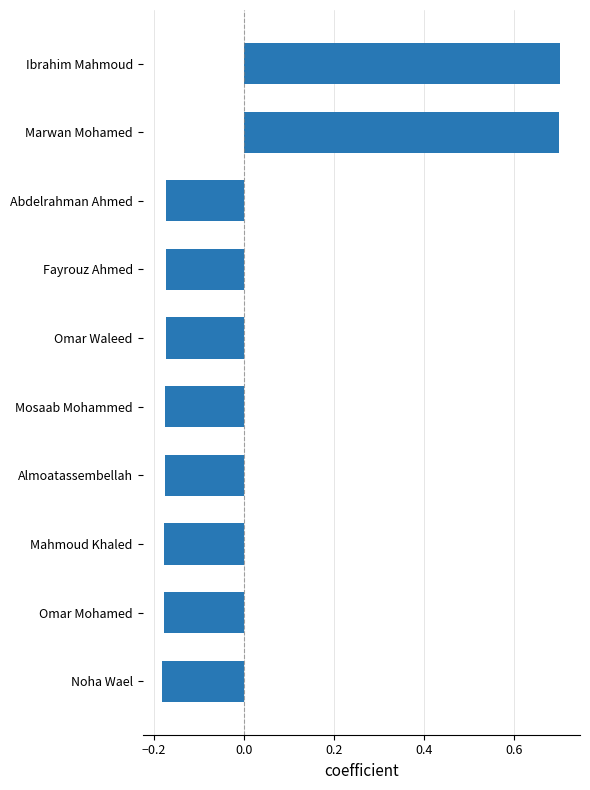

What is the difference between the maximum and minimum values?

0.9